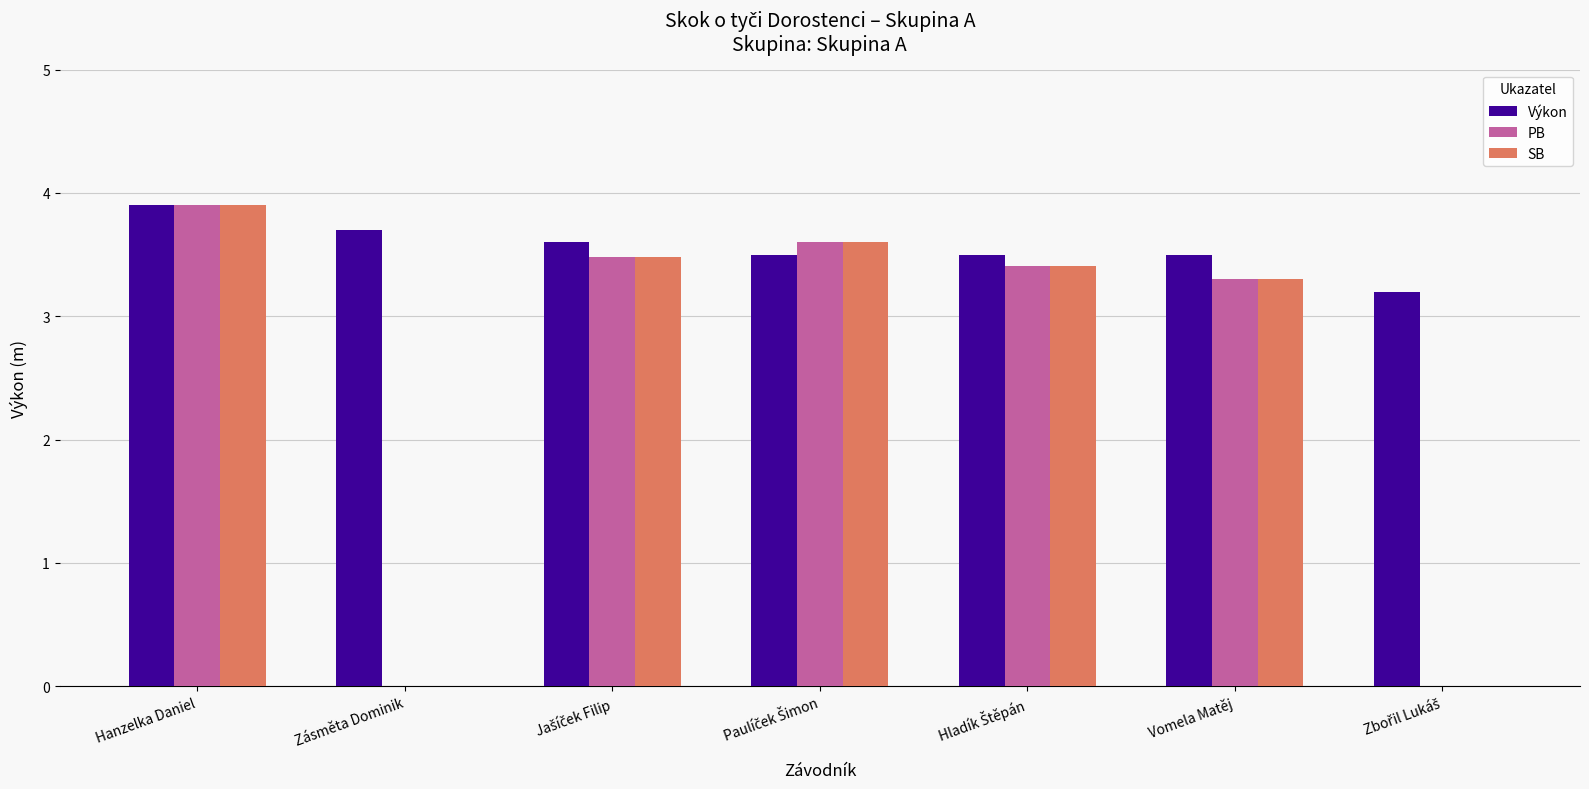

Which category has the highest value across all series?

Hanzelka Daniel